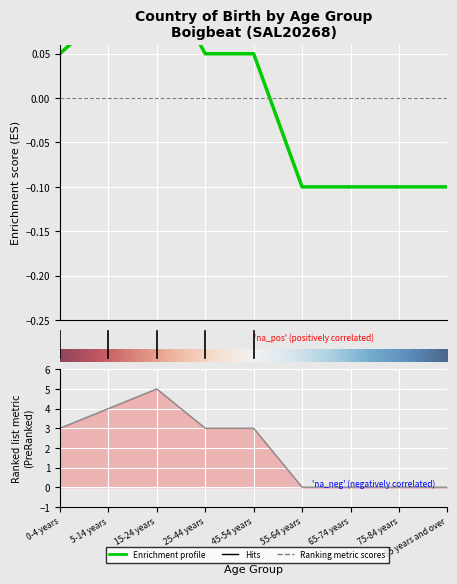

What is the total value across all series at 25-44 years?

3